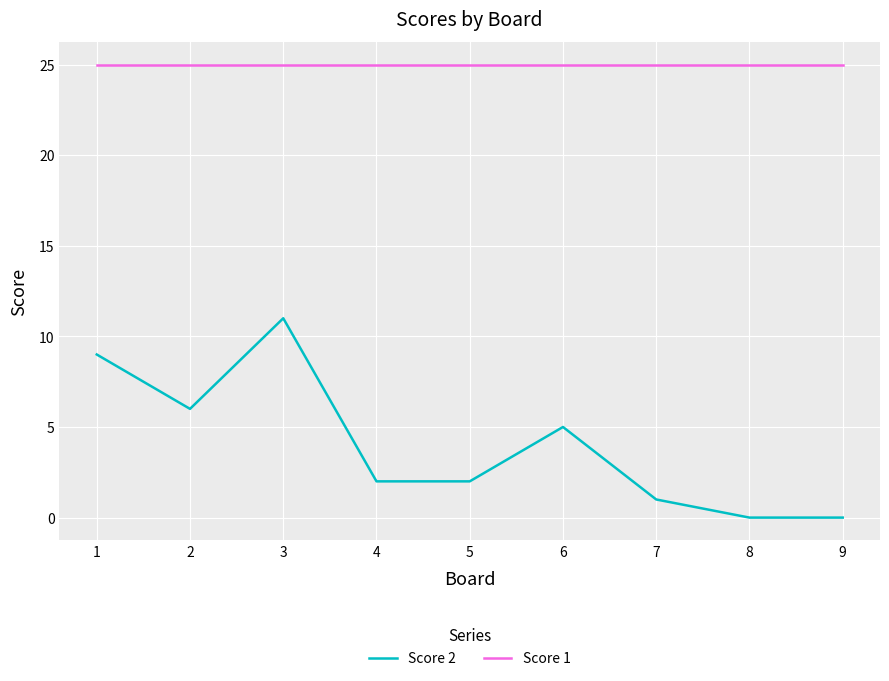

Reading right to left, what are all the values shown in this chart?

Score 2: 0	0	1	5	2	2	11	6	9
Score 1: 25	25	25	25	25	25	25	25	25